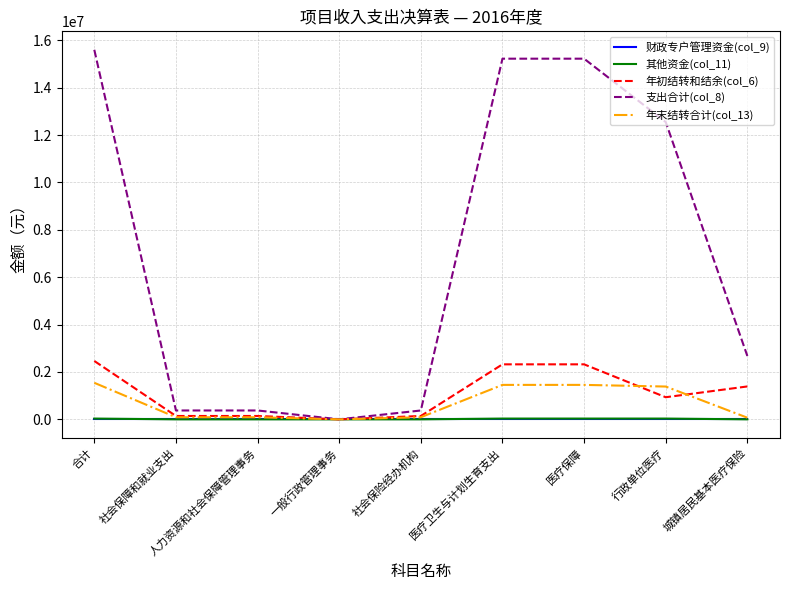

At which label does 支出合计(col_8) reach its peak?

合计